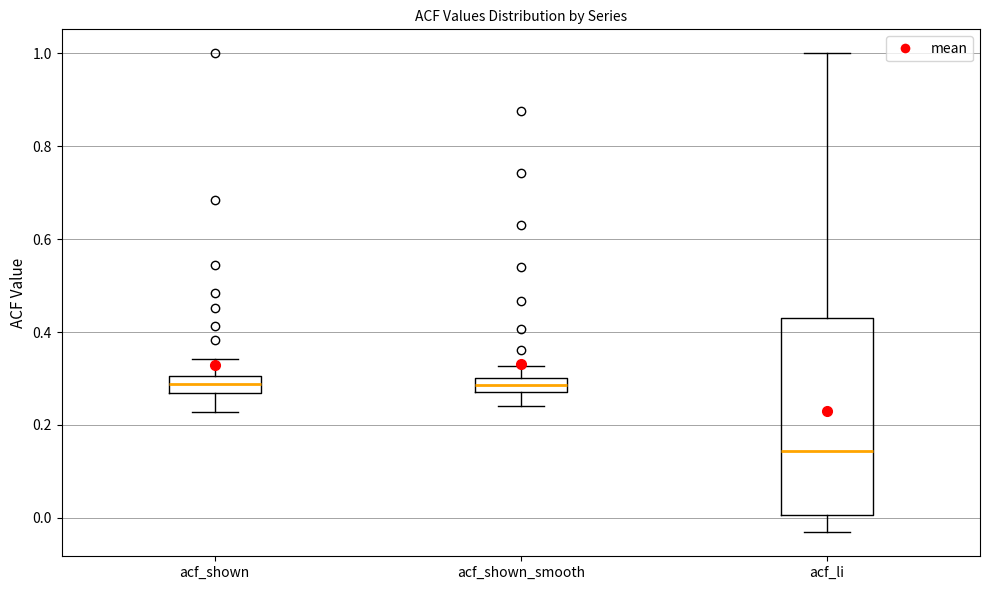

Comparing the boxes themselves (not the whiskers), which one is the tallest?

acf_li